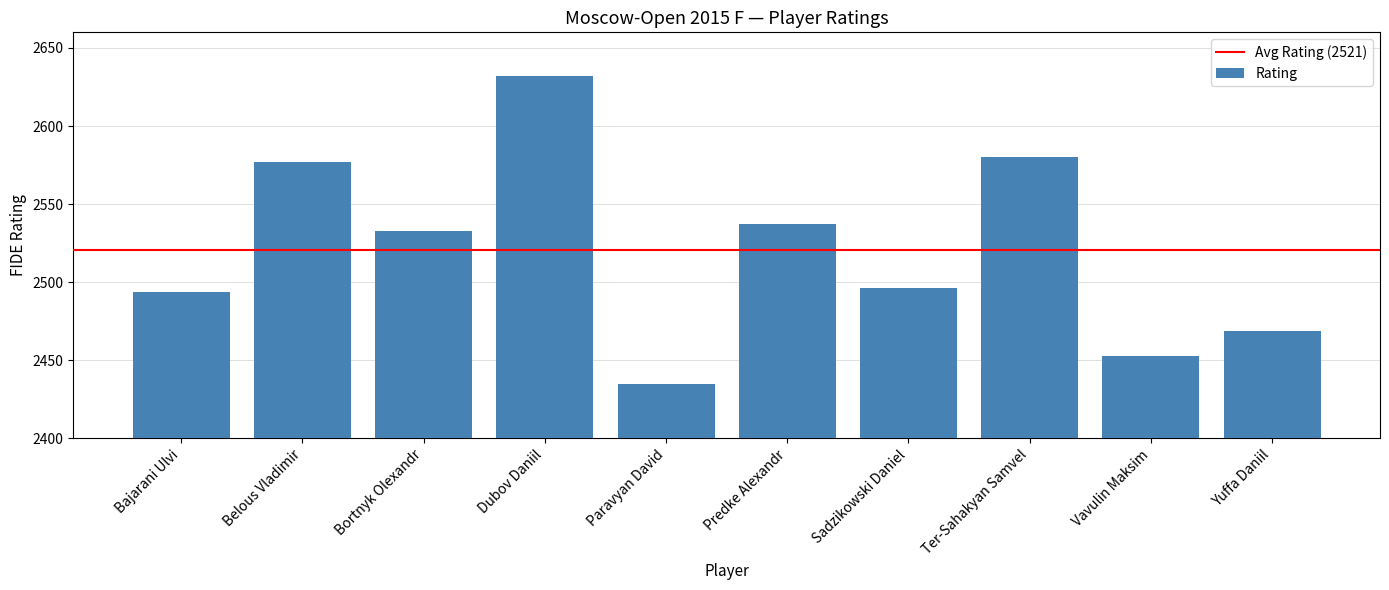

What is the ratio of the value at Vavulin Maksim to the value at Ter-Sahakyan Samvel?

1.0